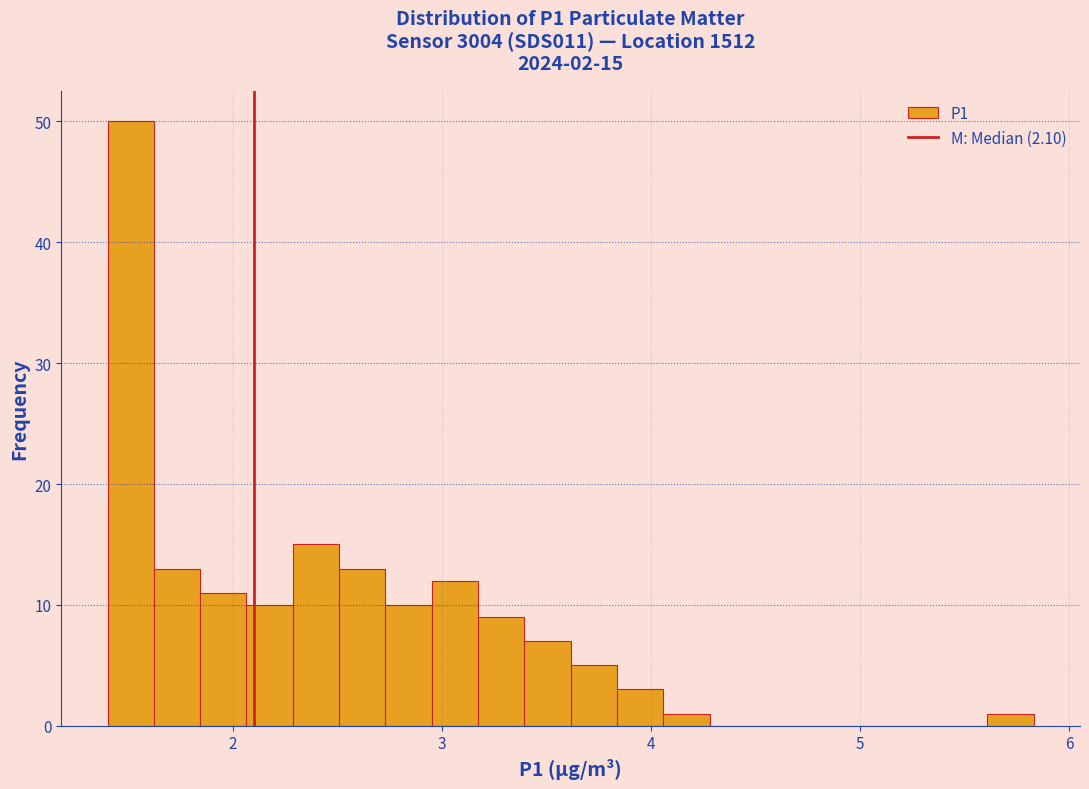

Read against the x-axis, roughly where is the centre of the tallest bar?

1.5